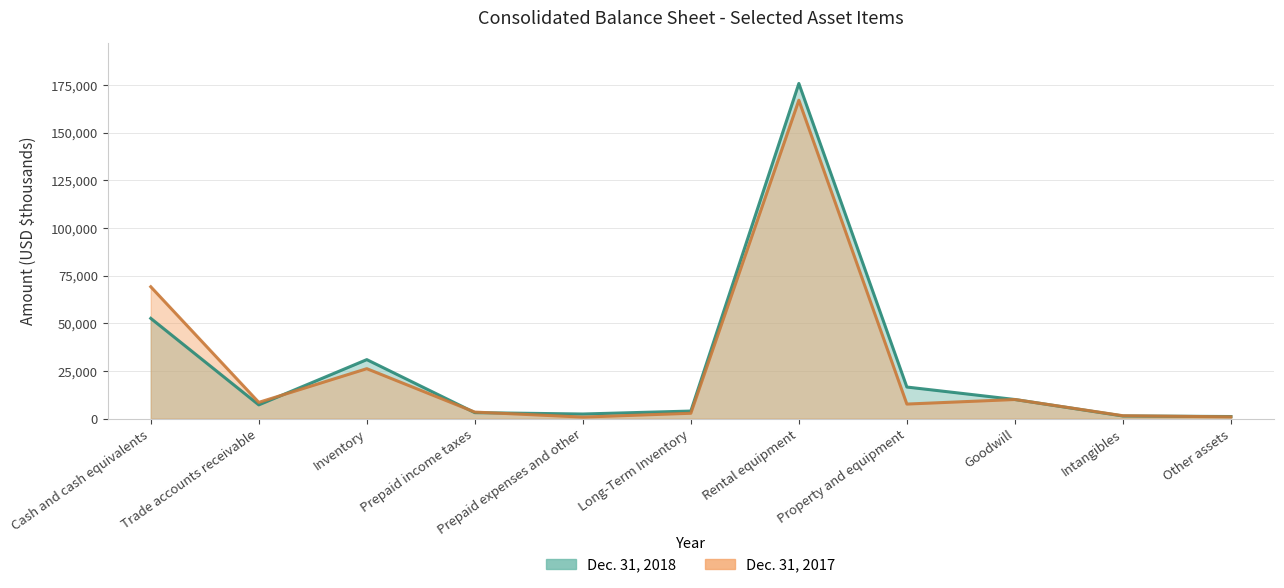

Which series has the widest spread of values?

Dec. 31, 2018